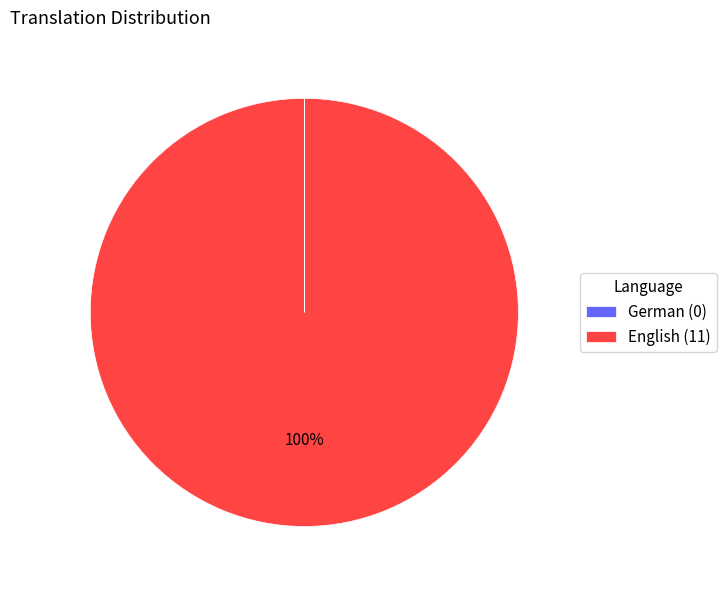

To the nearest percent, what portion does English (11) represent?

100%